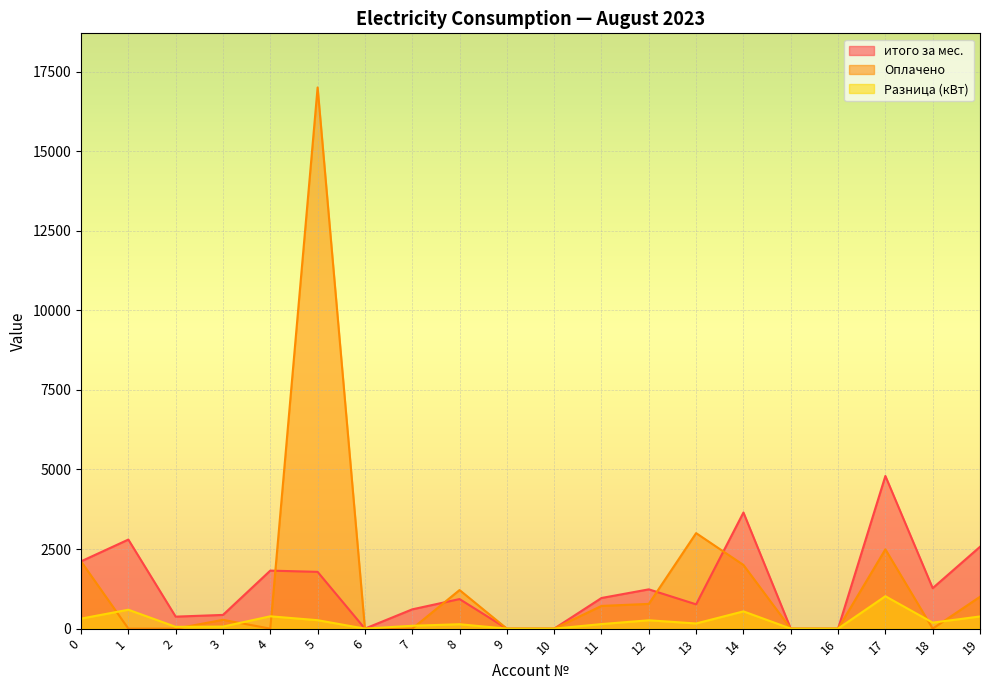

Reading left to right, extract all data points from this chart.

итого за мес.: 2113.2	2797.7	376.9	430.7	1822.8	1783.5	0.0	605.7	928.7	0.0	0.0	962.4	1234.0	763.0	3647.7	0.0	0.0	4794.8	1272.0	2570.9
Оплачено: 2113.2	0.0	0.0	276.0	0.0	17000.0	0.0	0.0	1212.0	0.0	0.0	713.4	777.1	3000.0	2000.0	0.0	0.0	2491.6	0.0	1000.0
Разница (кВт): 314.0	594.0	56.0	64.0	387.0	265.0	0.0	90.0	138.0	0.0	0.0	143.0	262.0	162.0	542.0	0.0	0.0	1018.0	189.0	382.0